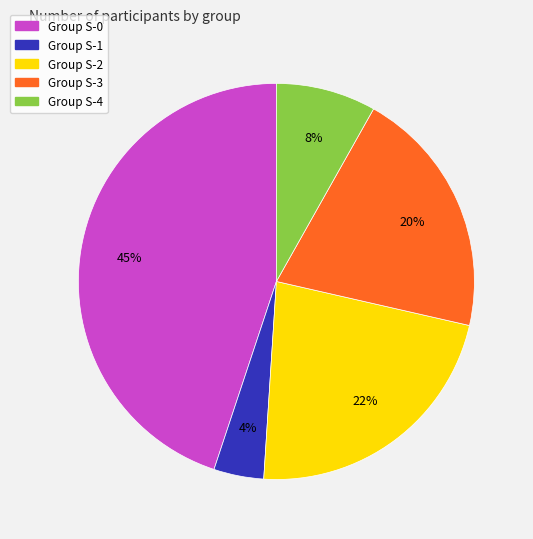

Is there a majority slice in this chart?

No